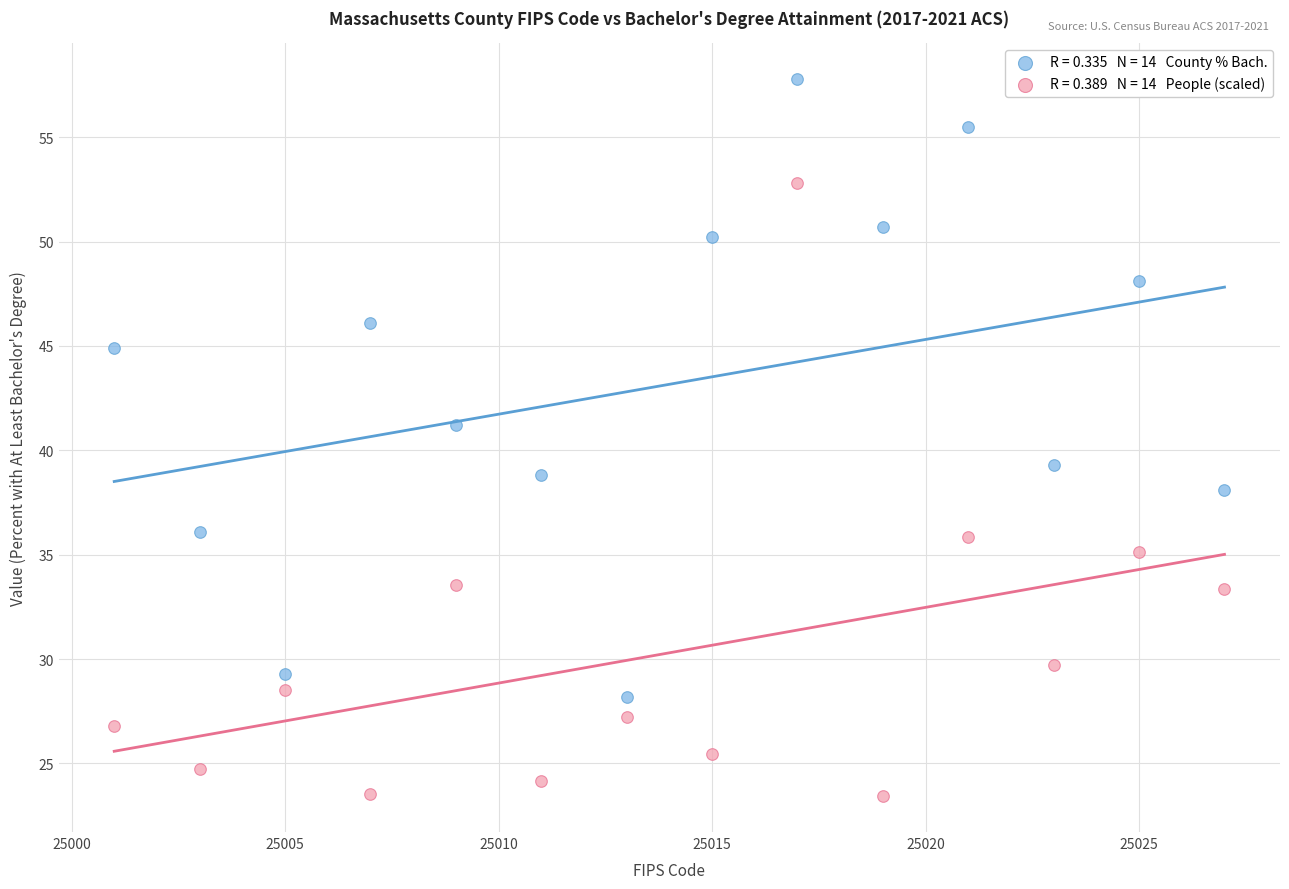

Across all data points, what is the range of Y values (max minus min)?

34.4